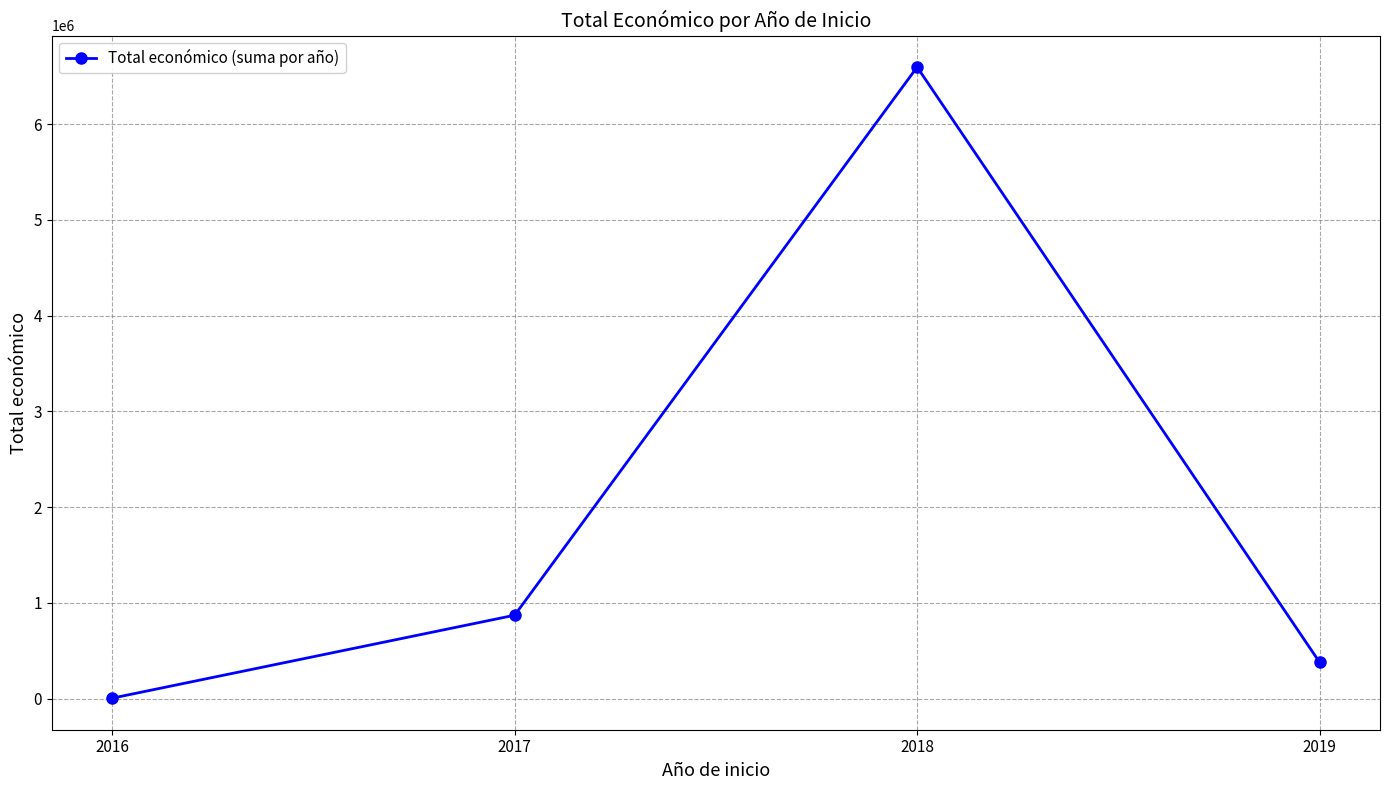

List the labels in order of value, largest first.

2018, 2017, 2019, 2016